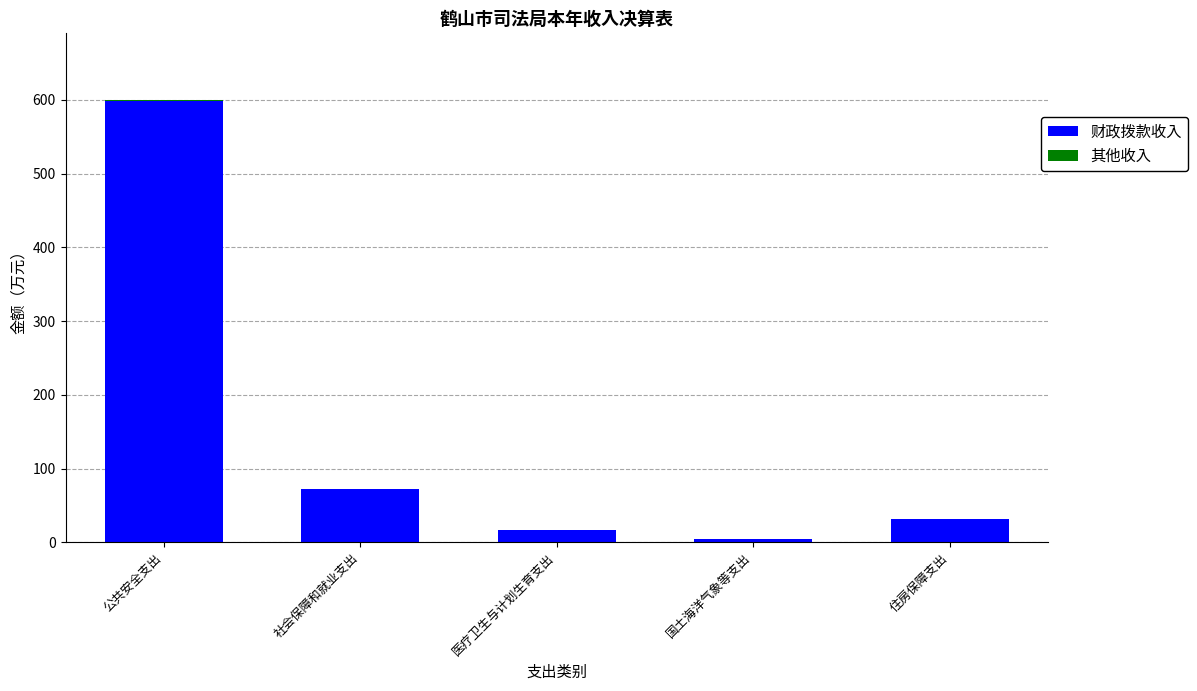

What is the highest value of the 财政拨款收入 series?

598.1